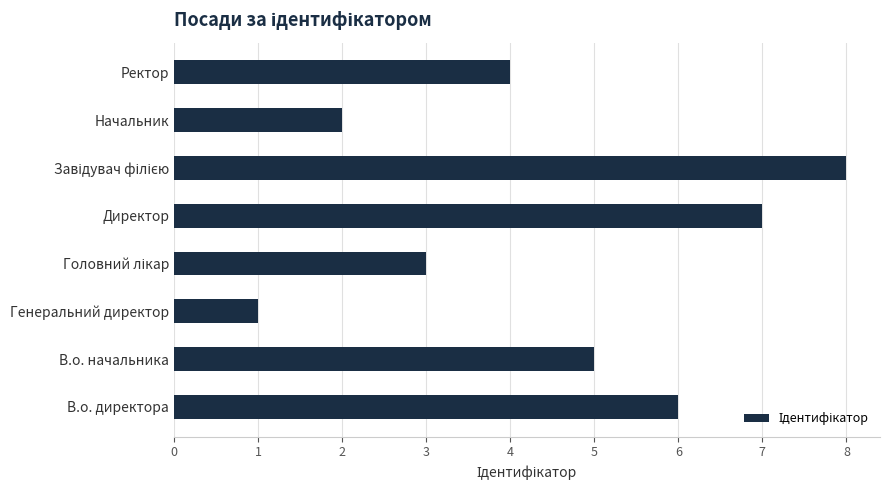

Reading bottom to top, extract all data points from this chart.

6	5	1	3	7	8	2	4